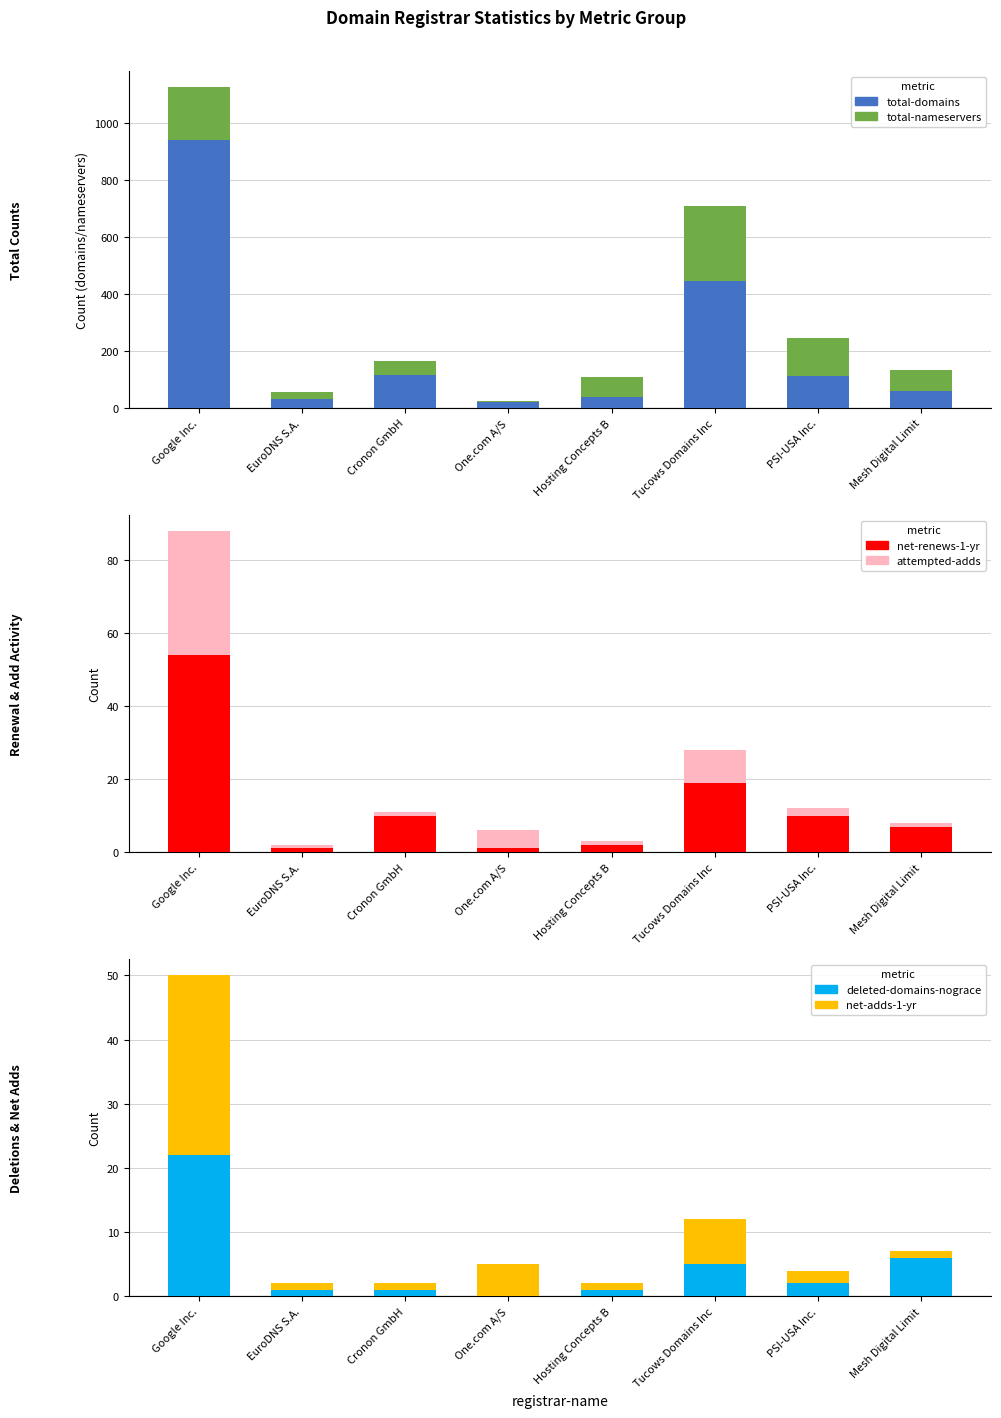

Between EuroDNS S.A. and Tucows Domains Inc, which is larger?

Tucows Domains Inc